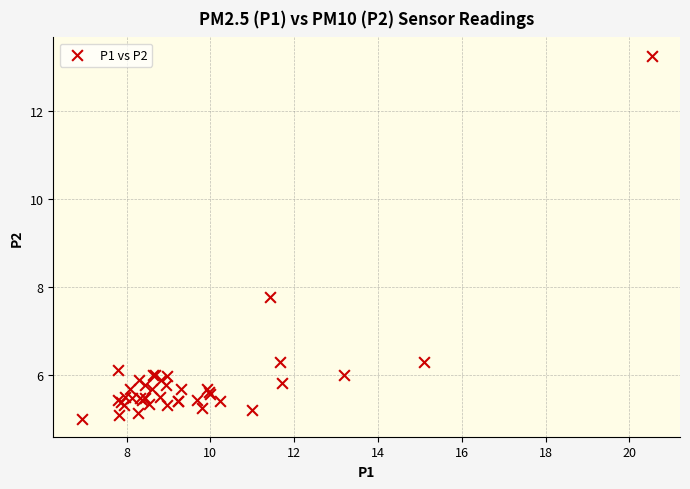

What Y value in the scatter plot is closest to 9?

7.8